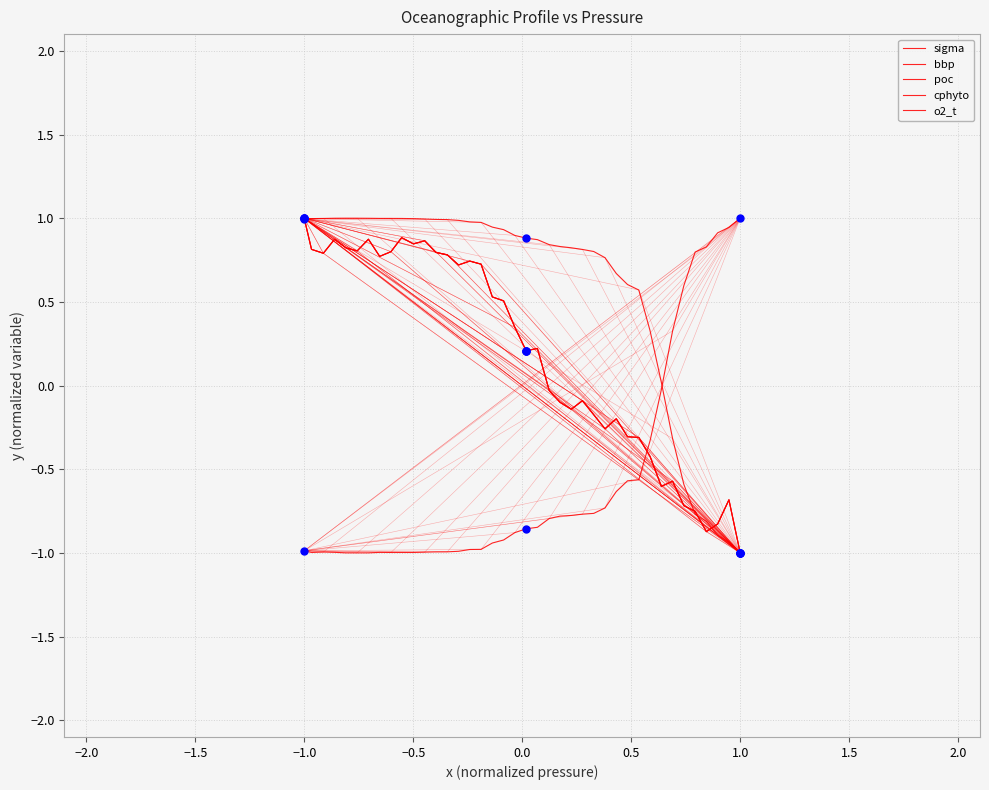

Is this an area chart (filled region under the line)?

No